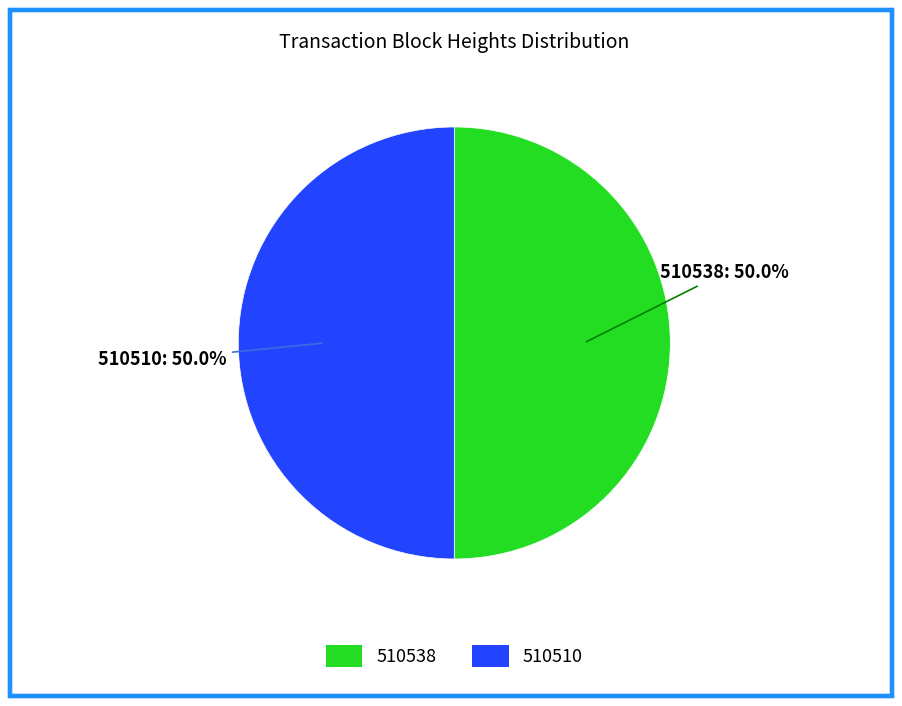

Approximately how many times larger is the value at 510510 compared to 510538?

1.0